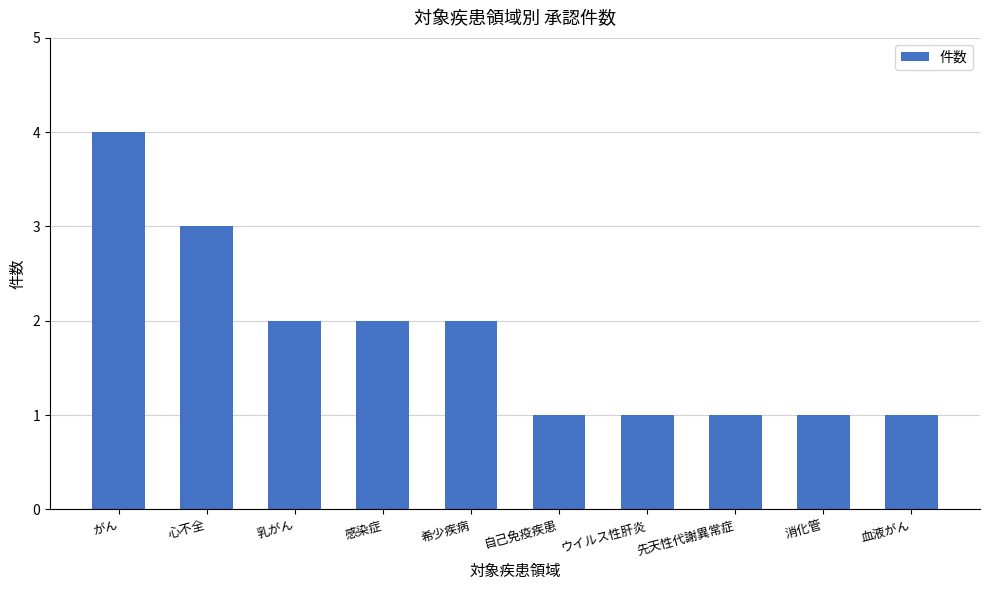

What is the sum of the values at 心不全 and がん?

7